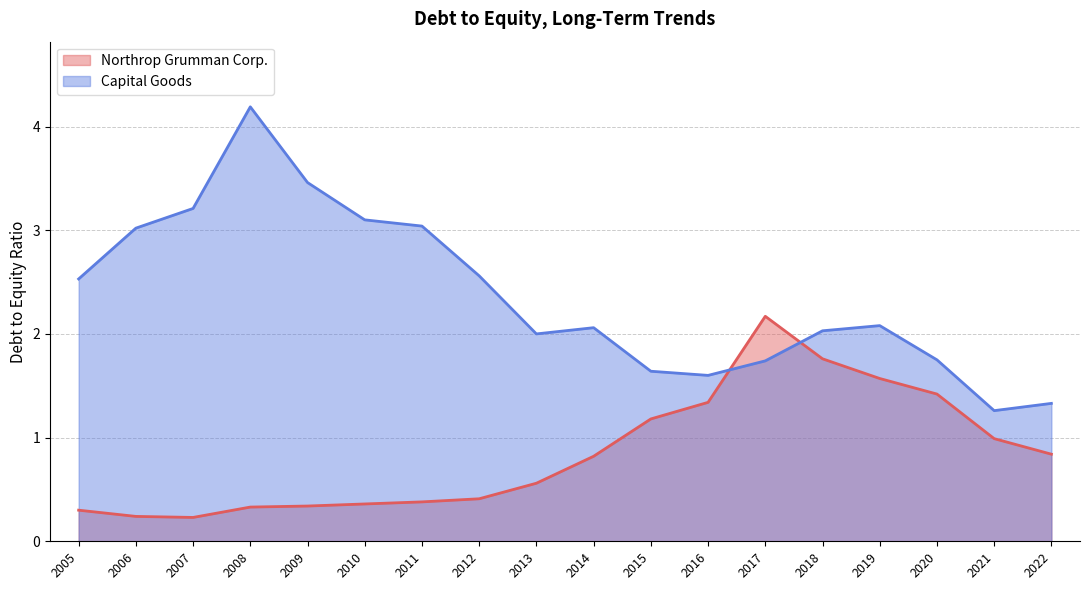

Between 2020 and 2012, which series saw the biggest shift?

Northrop Grumman Corp.